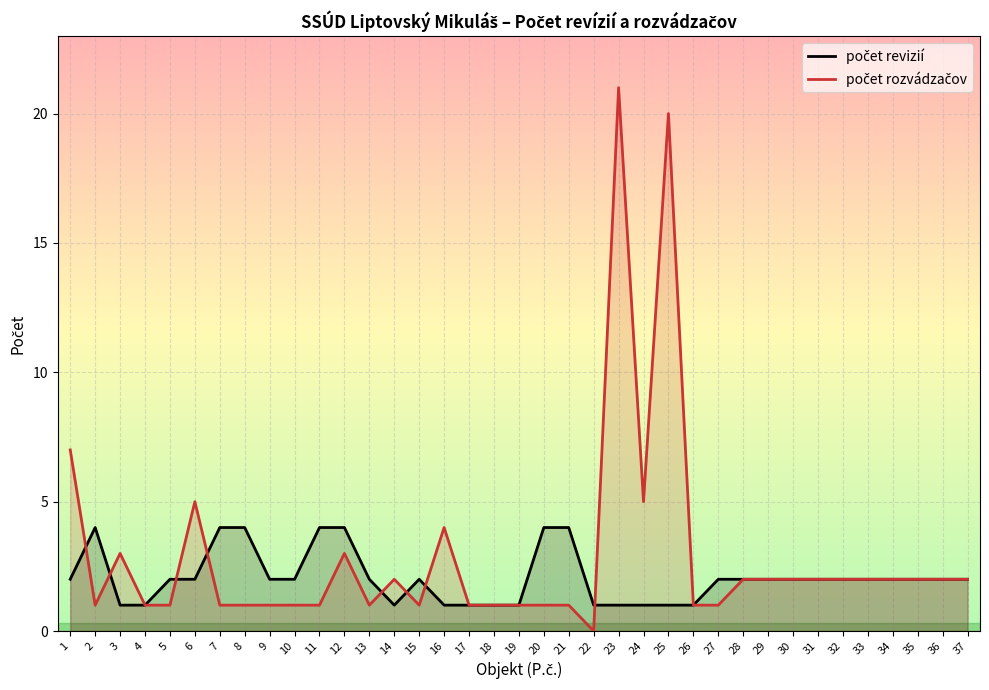

What is the average value of the počet rozvádzačov series?

3